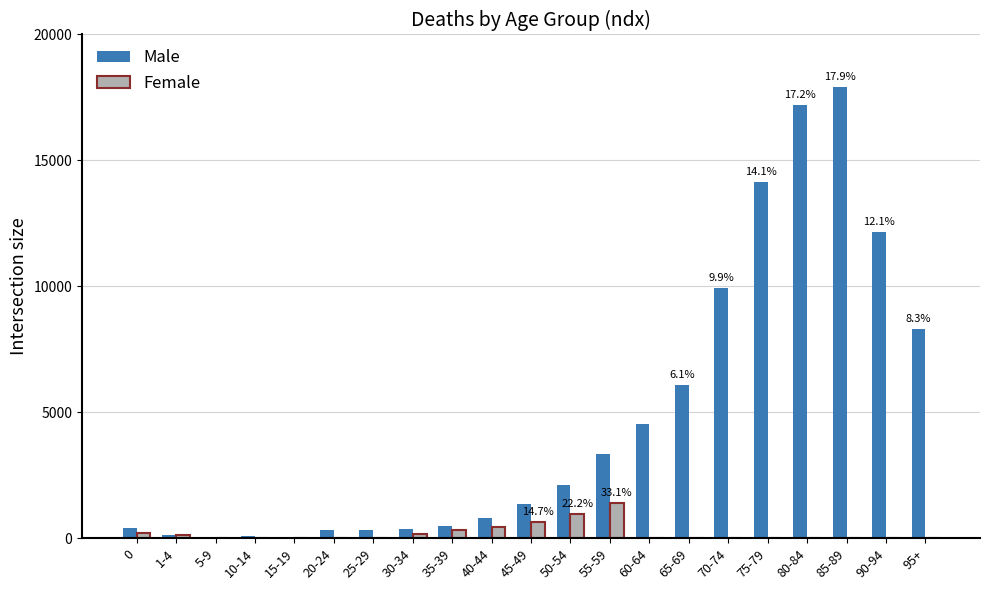

True or false: Male has a value of 17183 at 80-84.

True